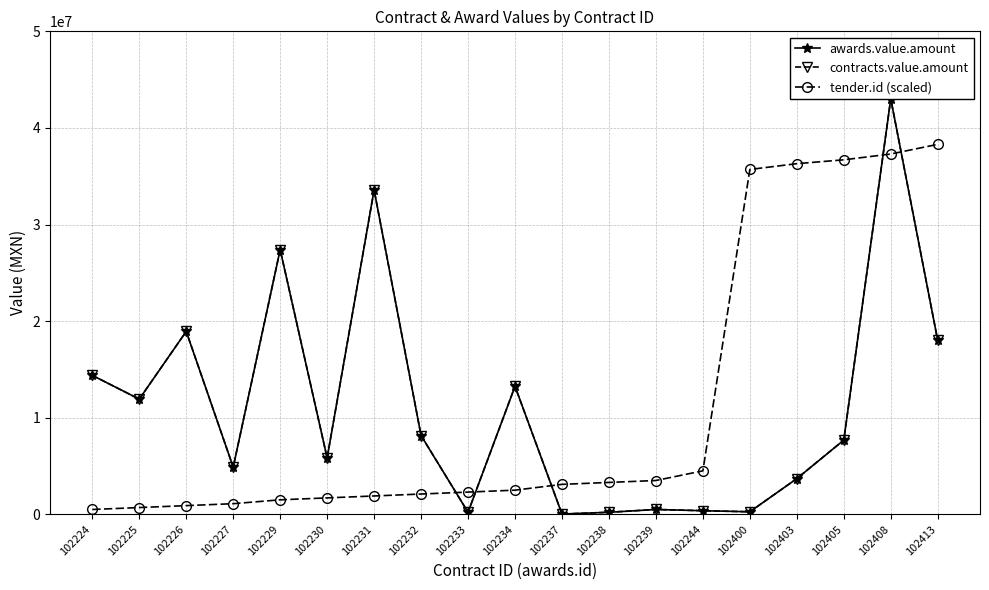

Which category has the lowest value across all series?

102237